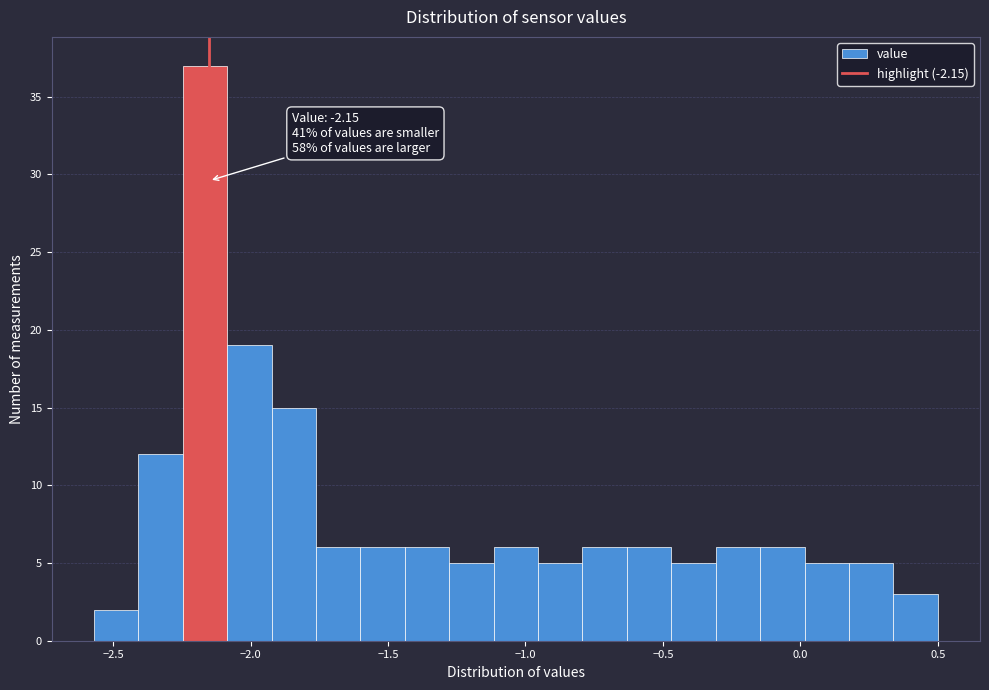

Around what value on the x-axis is the tallest bar? Give the approximate position of its centre, as read against the axis.

-2.15